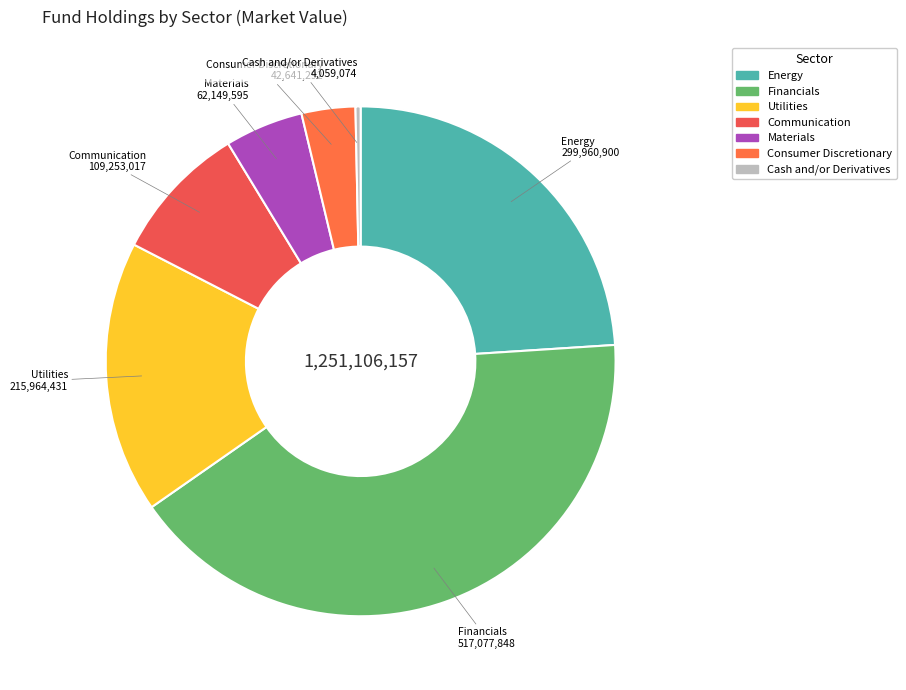

How many segments does this pie chart have?

7